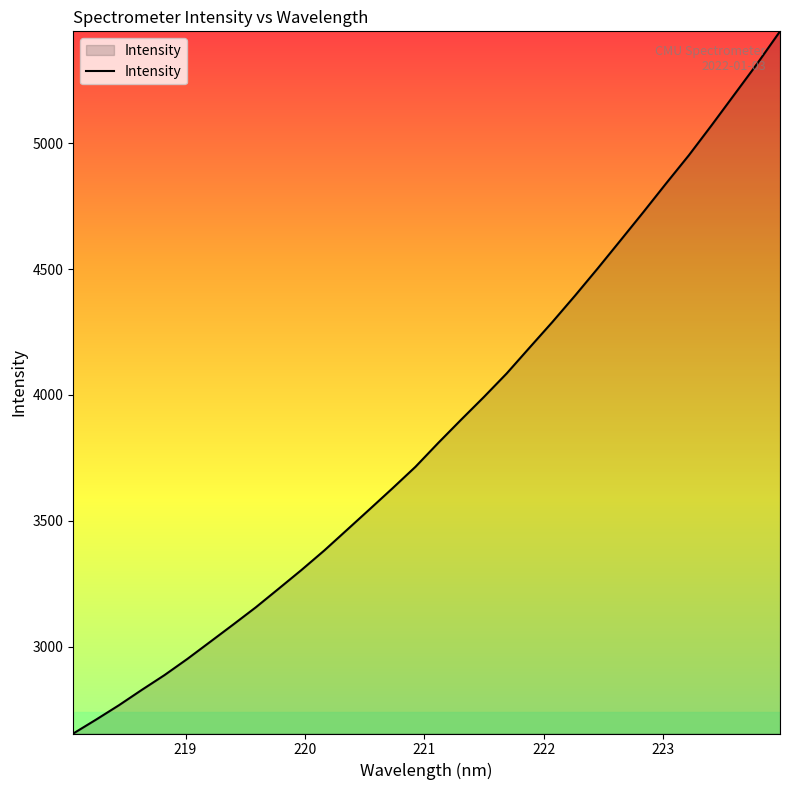

What is the maximum value shown in the chart?

5444.8